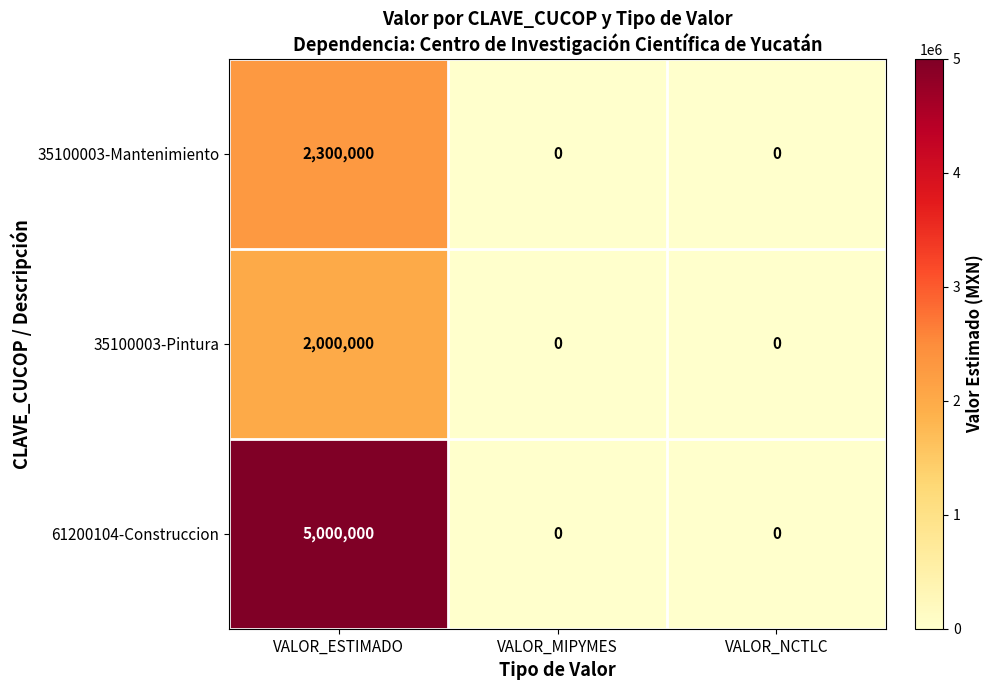

What is the approximate value of 35100003-Mantenimiento at VALOR_ESTIMADO?

2300000